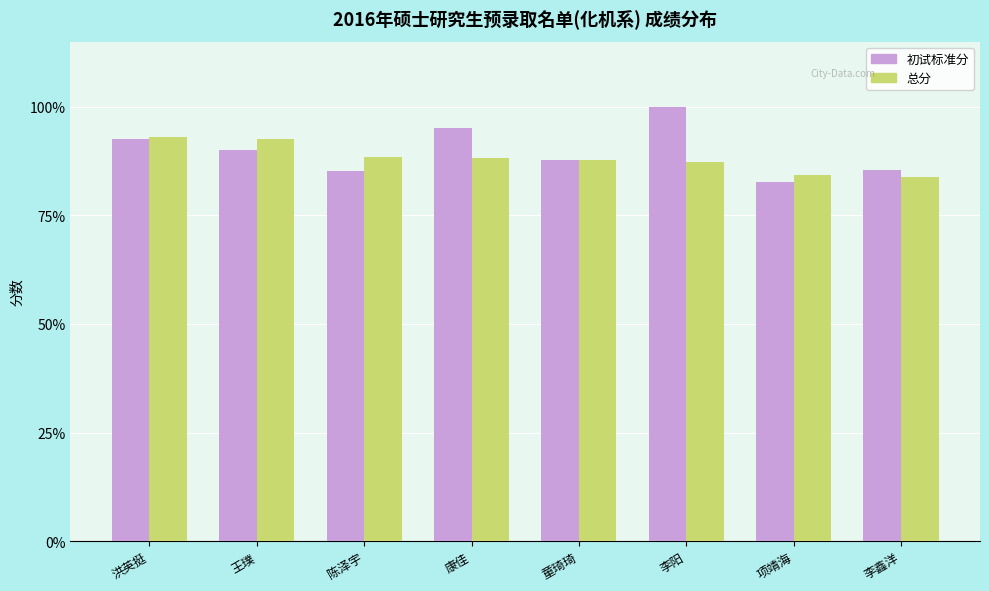

Rank the series at 康佳 from lowest to highest value.

总分, 初试标准分